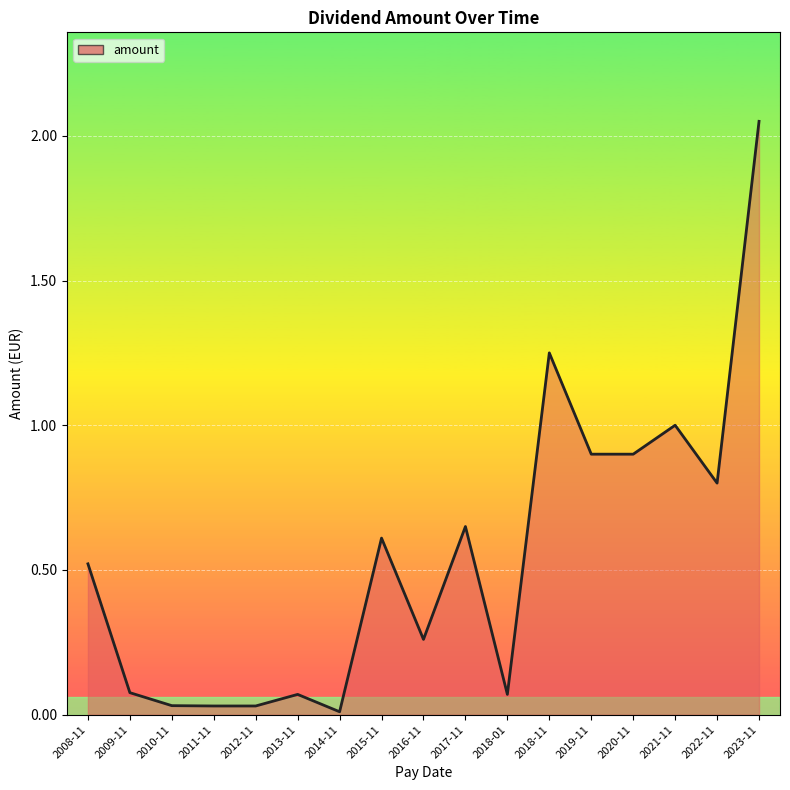

What is the difference between the values at 2021-11 and 2013-11?

0.9